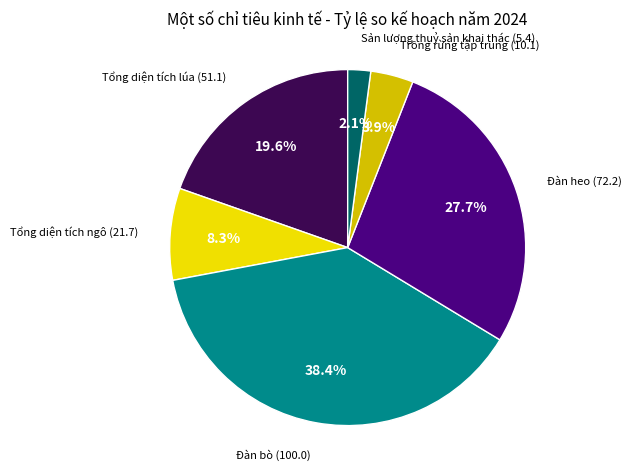

Which category has the smallest portion of the pie?

Sản lượng thuỷ sản khai thác